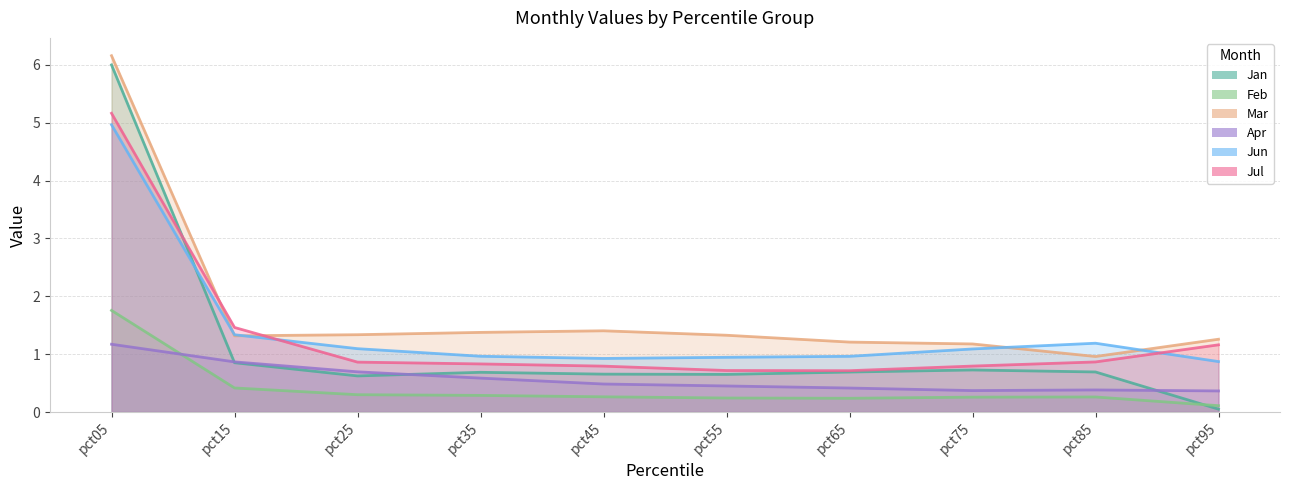

Where is the first local maximum for Apr?

pct85